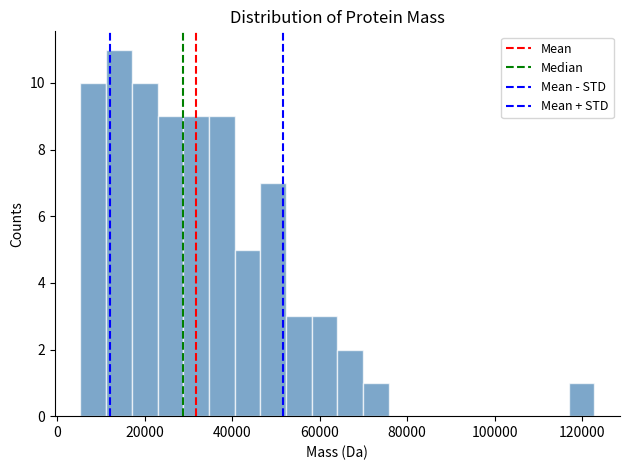

Around what value on the x-axis is the tallest bar? Give the approximate position of its centre, as read against the axis.

14000